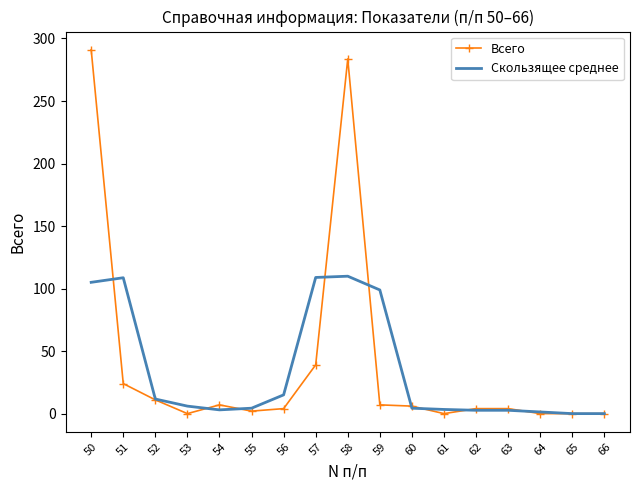

At which label is Всего closest to 145?

57